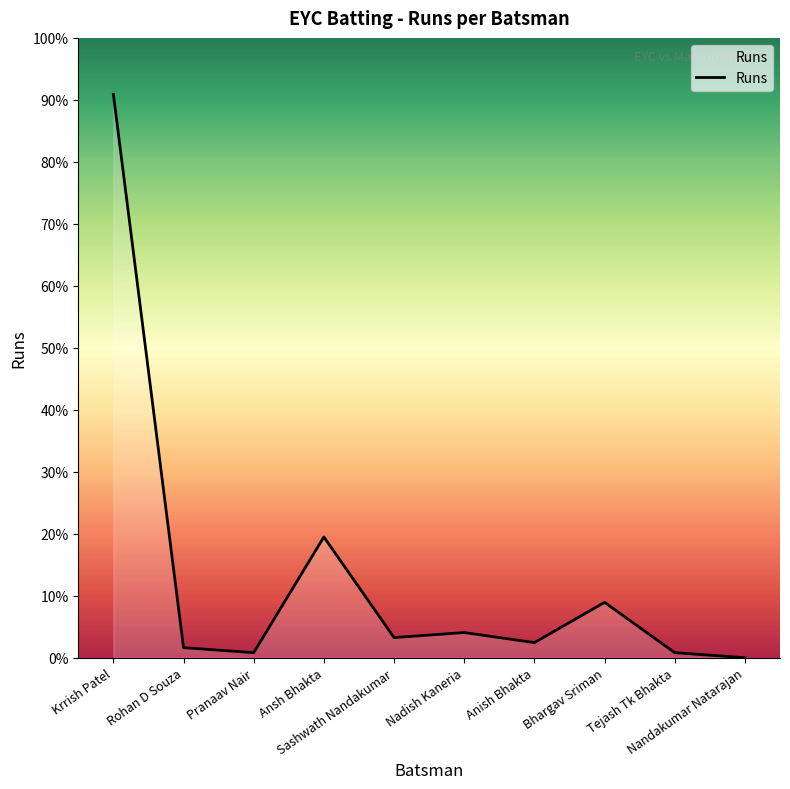

How many points are higher than both their immediate neighbors (excluding endpoints)?

3